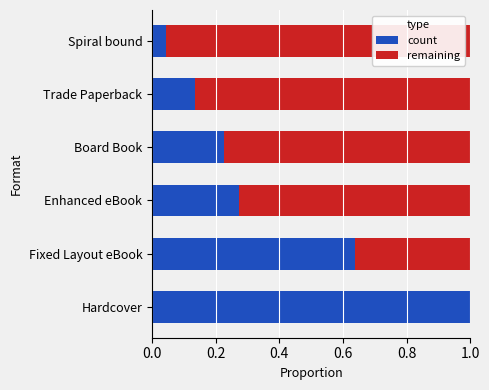

True or false: count has a value of 0.0 at Spiral bound.

True